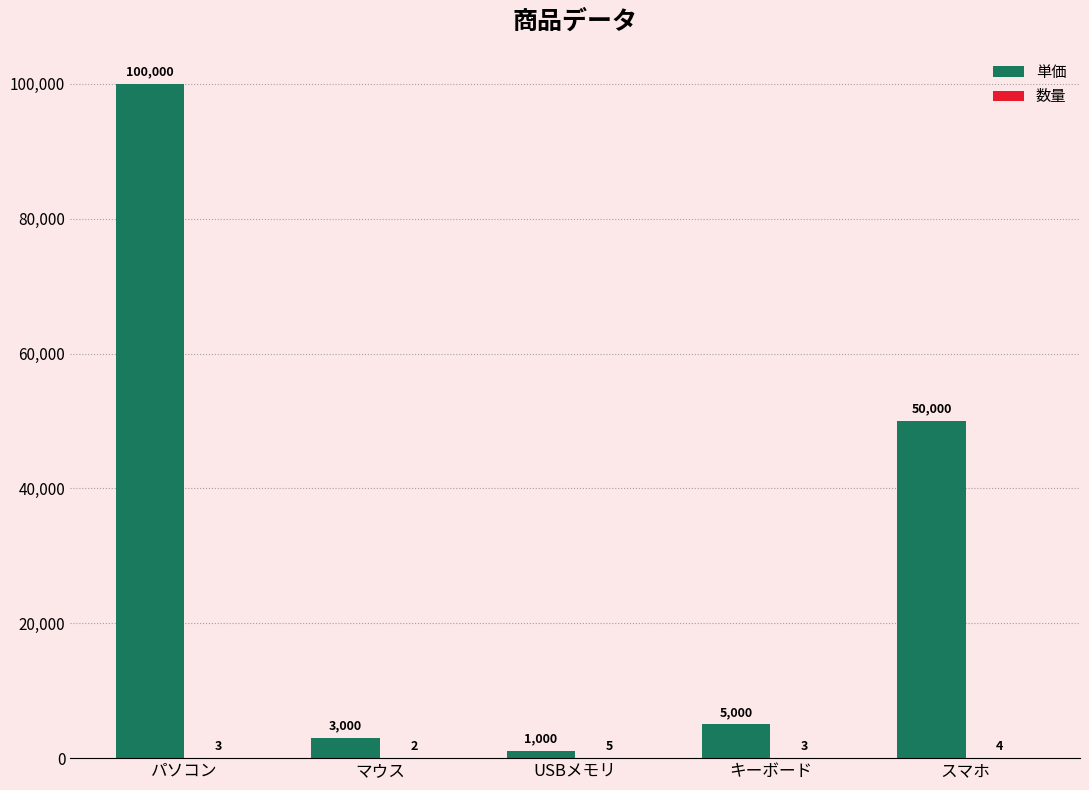

Which series has the widest spread of values?

単価